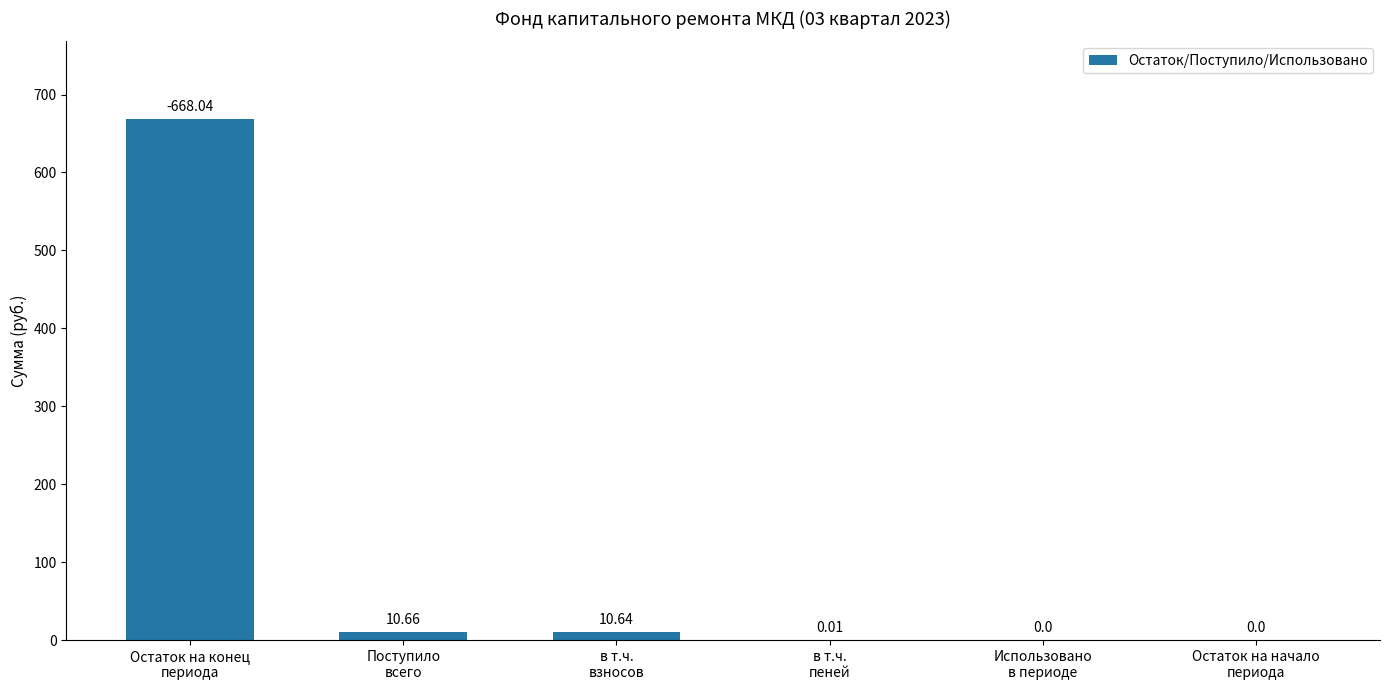

Are the bars horizontal?

No